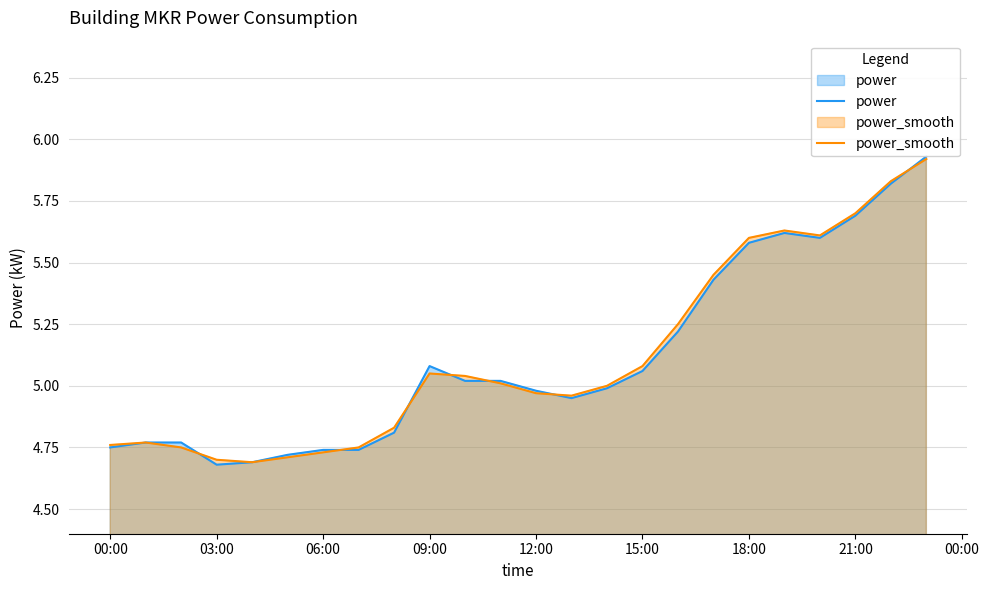

What is the difference between the maximum and second lowest values in the power series?

1.2